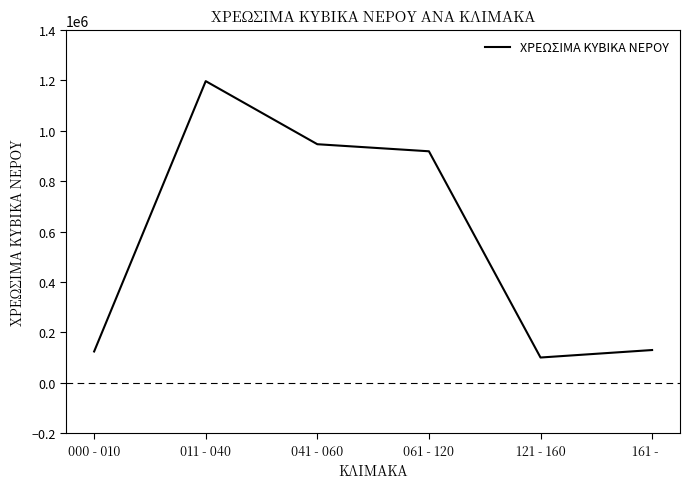

How many series are shown in this chart?

1